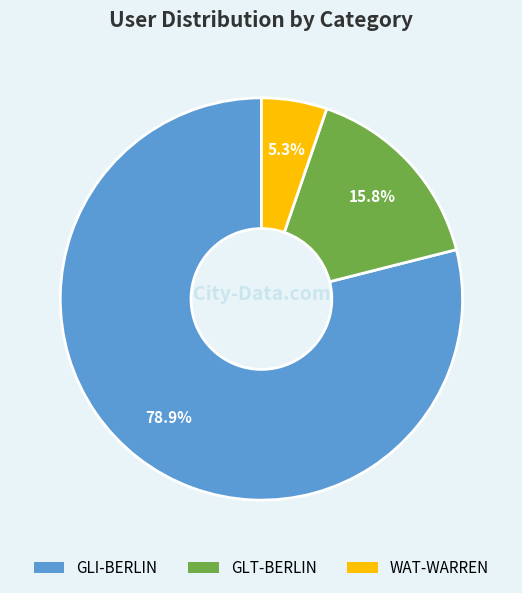

Which has a higher value, GLT-BERLIN or GLI-BERLIN?

GLI-BERLIN